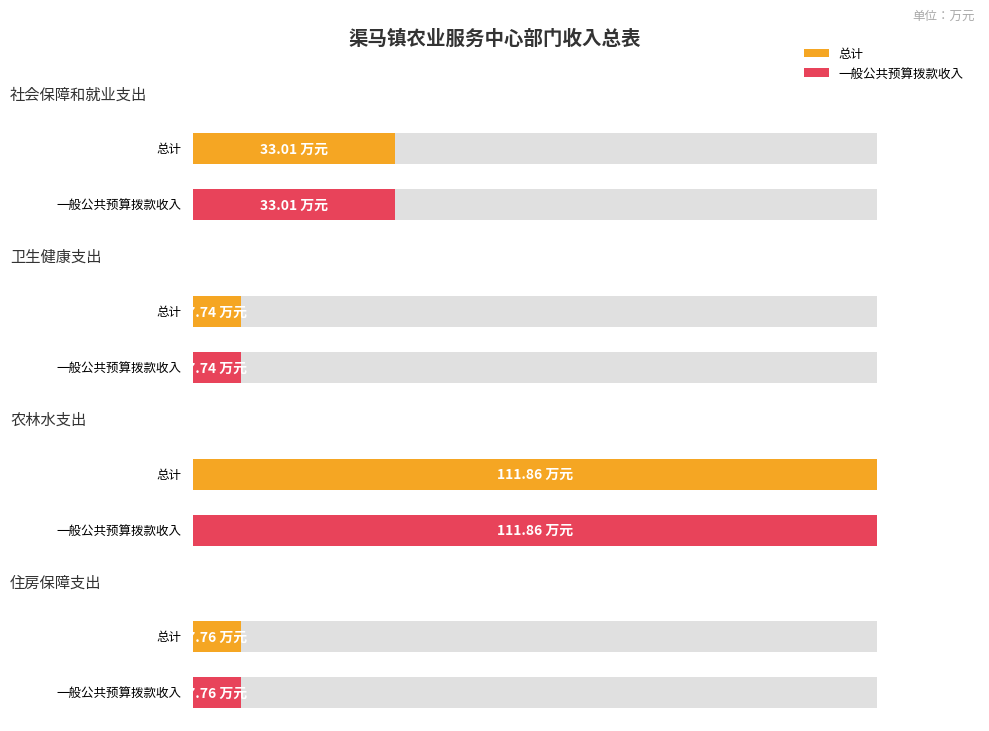

How many values in the 总计 series exceed 33?

2